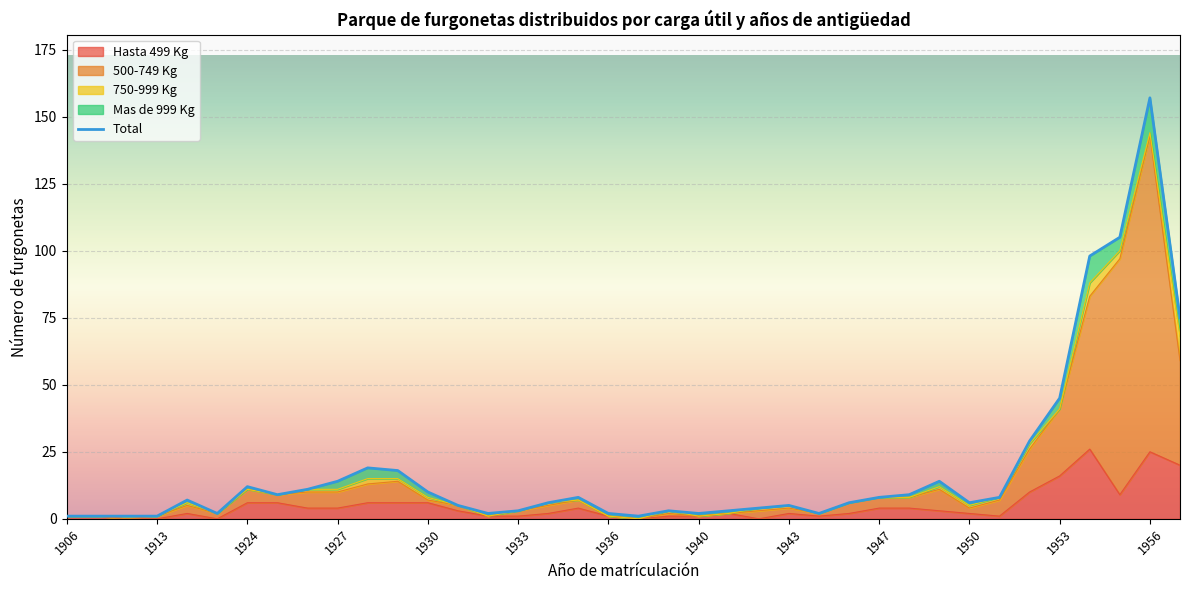

The Total series shows 31 at 1955. True or false?

False